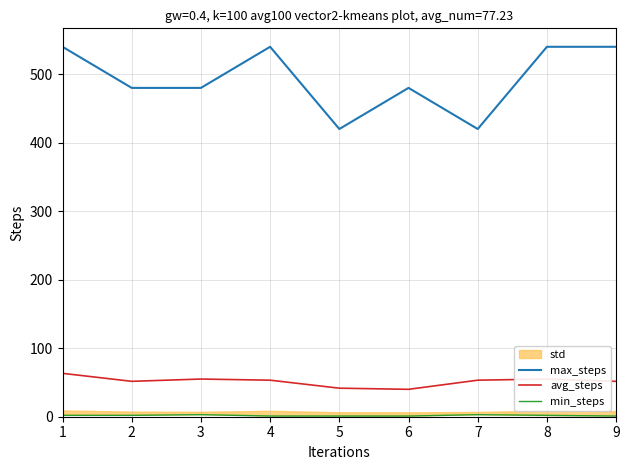

Reading left to right, transcribe all the data shown in this chart.

max_steps: 540.0	480.0	480.0	540.0	420.0	480.0	420.0	540.0	540.0
avg_steps: 63.3	51.7	55.0	53.3	41.7	40.0	53.3	55.0	51.7
min_steps: 2.0	2.0	3.0	1.0	1.0	1.0	3.0	2.0	1.0